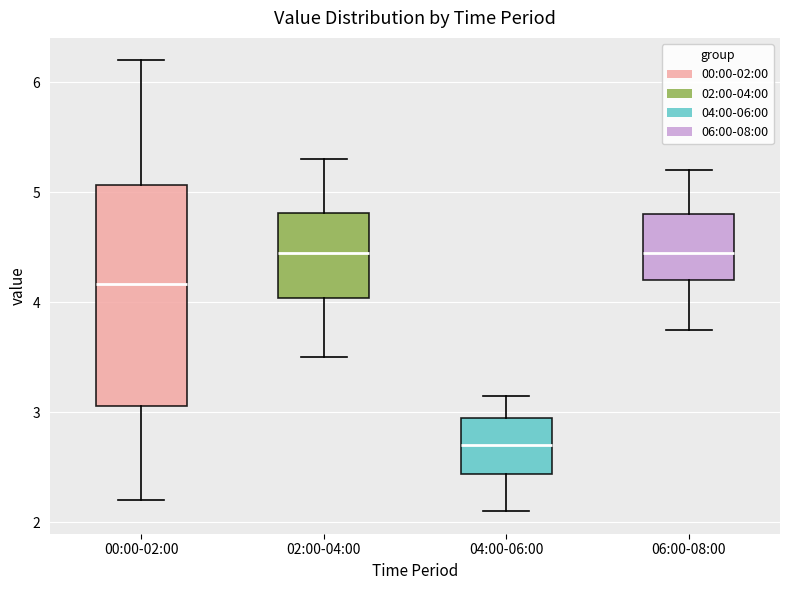

Reading left to right, read every box against the y-axis: the position of its median line, the range the box covers, and the ends of its whiskers. The values are not printed on the chart, so give them approximately, as read against the axis.

00:00-02:00: median 4.2, box 3.1 to 5.1, whiskers 2.2 to 6.2
02:00-04:00: median 4.5, box 4.0 to 4.8, whiskers 3.5 to 5.3
04:00-06:00: median 2.7, box 2.4 to 3.0, whiskers 2.1 to 3.2
06:00-08:00: median 4.5, box 4.2 to 4.8, whiskers 3.8 to 5.2